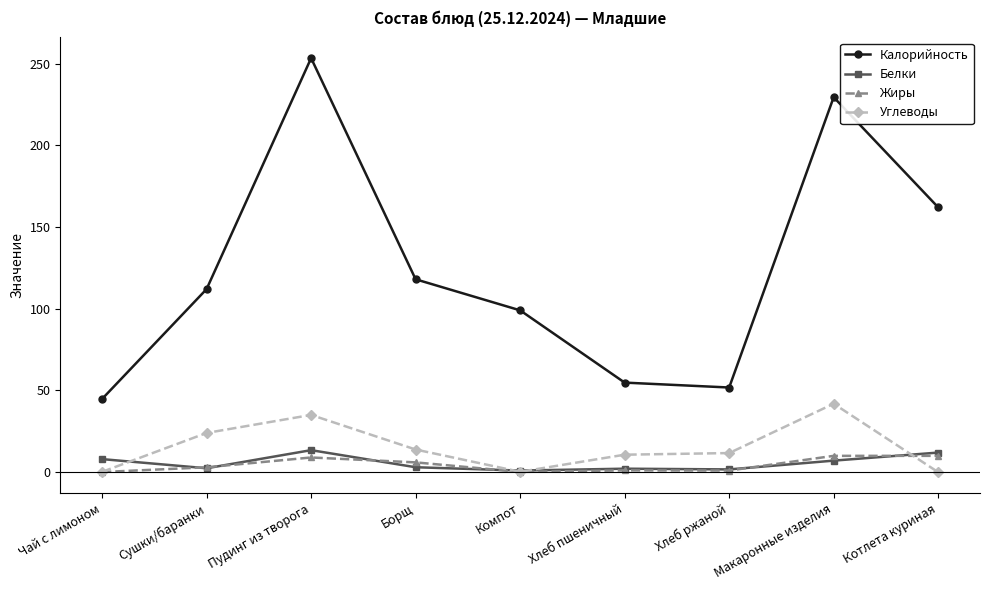

True or false: Калорийность and Белки cross at least once.

False